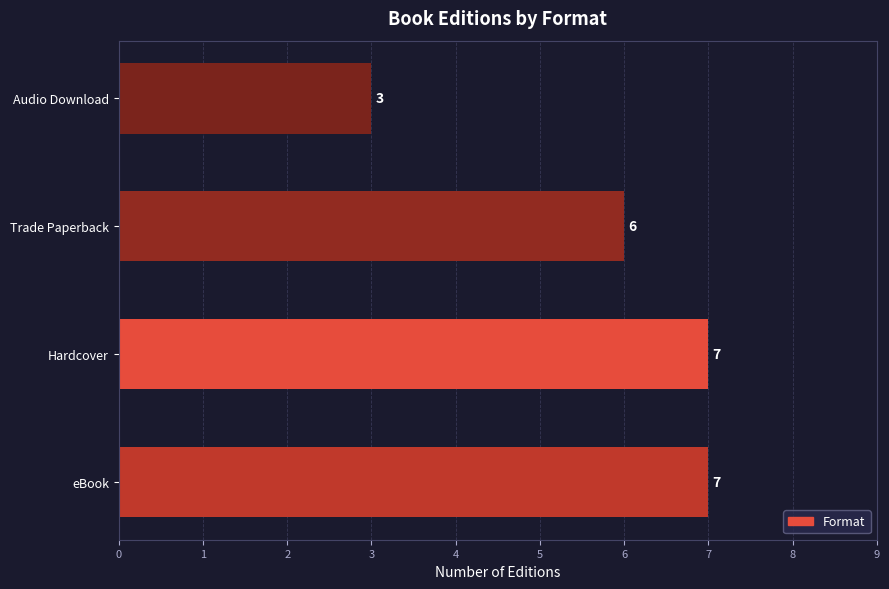

Reading bottom to top, extract all data points from this chart.

7	7	6	3